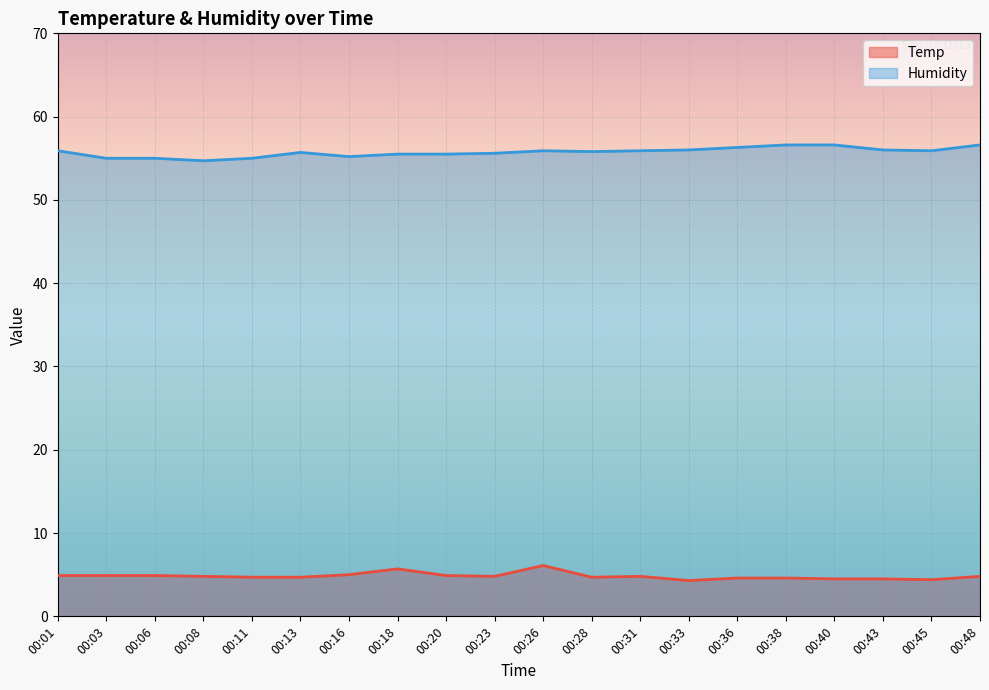

Which has a higher value, 00:26 or 00:23?

00:26